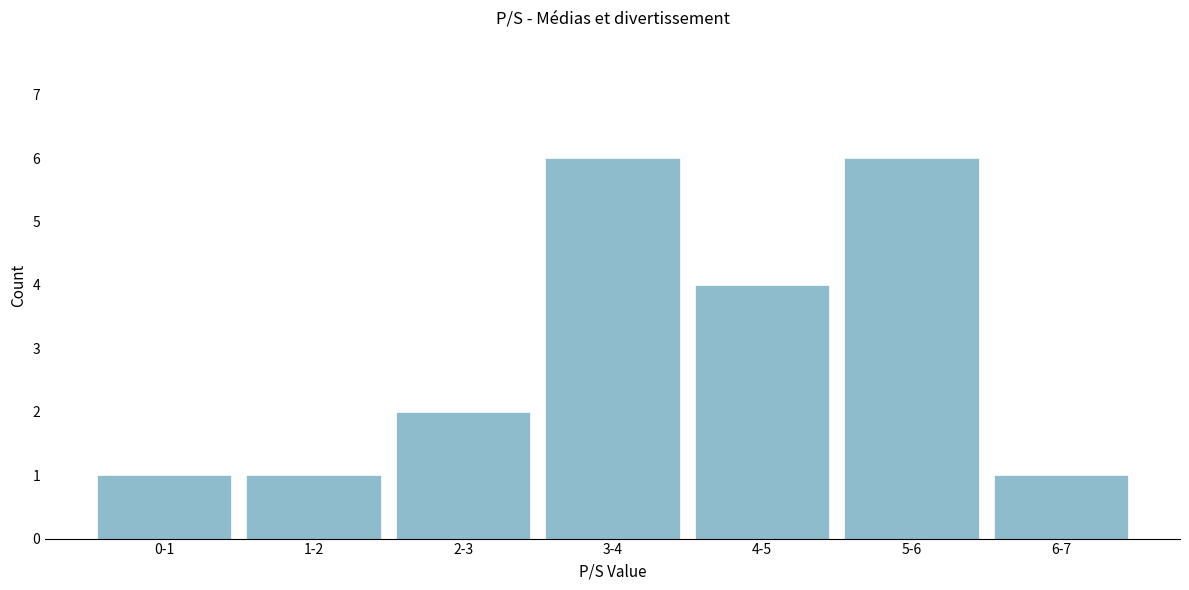

Reading left to right, extract all data points from this chart.

1	1	2	6	4	6	1